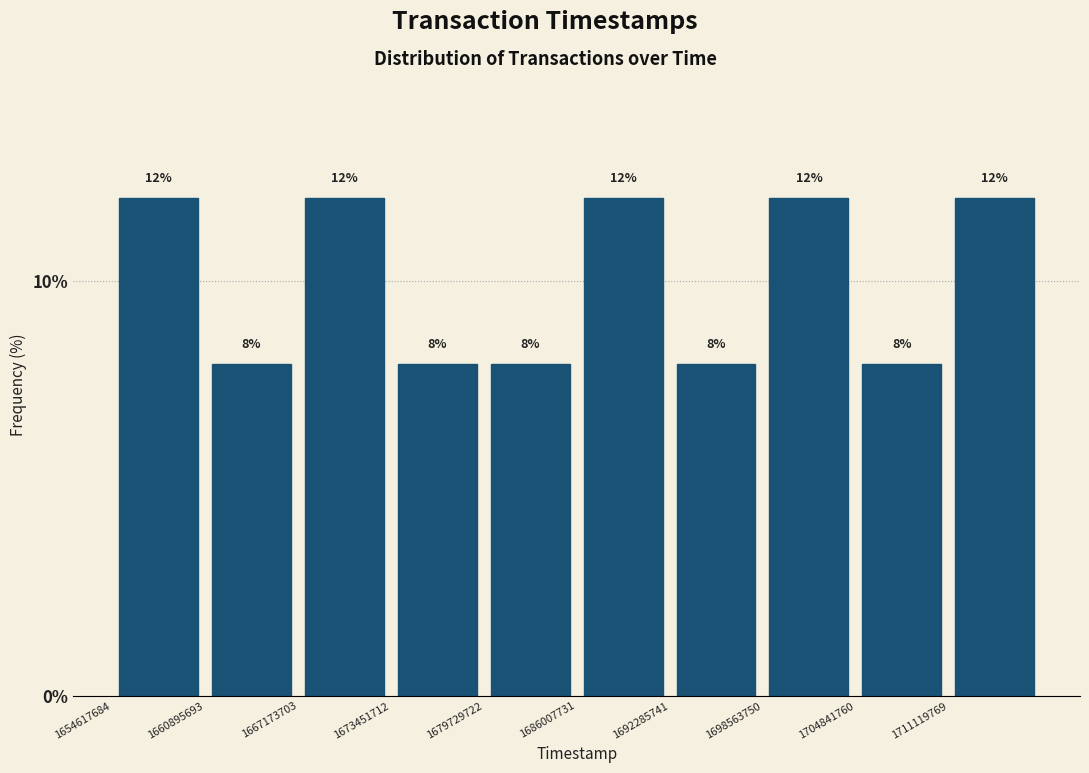

Reading left to right, transcribe this chart: for each bar, give the range it covers on the x-axis and its height. The bar edges are not printed on the chart, so give them approximately, as read against the axis.

1655000000 to 1661000000: 12
1661000000 to 1667000000: 8
1667000000 to 1673000000: 12
1673000000 to 1680000000: 8
1680000000 to 1686000000: 8
1686000000 to 1692000000: 12
1692000000 to 1699000000: 8
1699000000 to 1705000000: 12
1705000000 to 1711000000: 8
1711000000 to 1717000000: 12